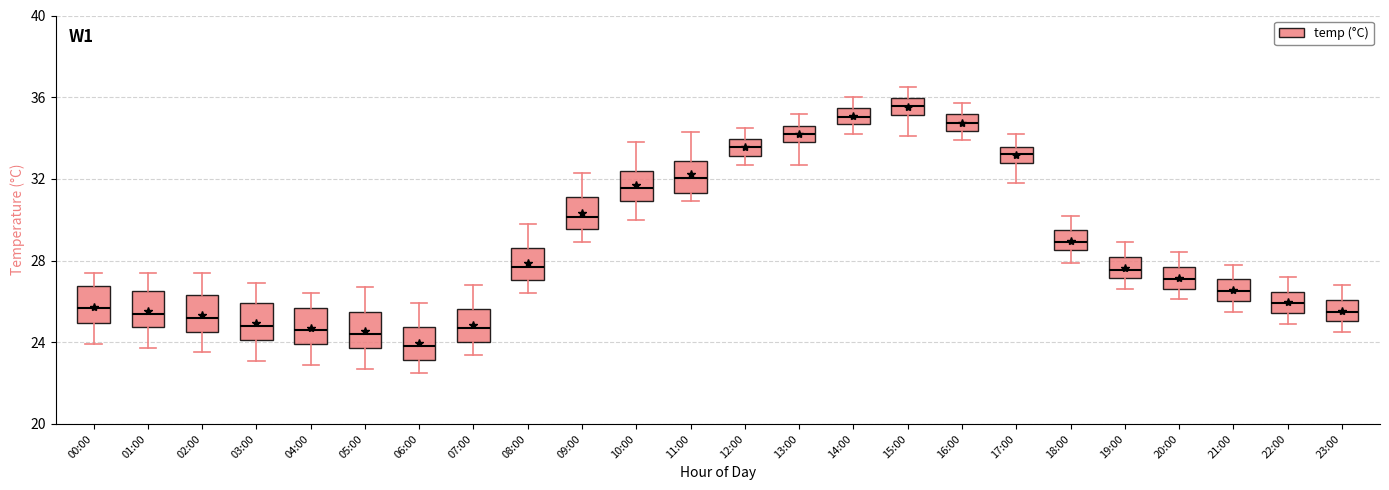

Which box has the lowest median line?

06:00